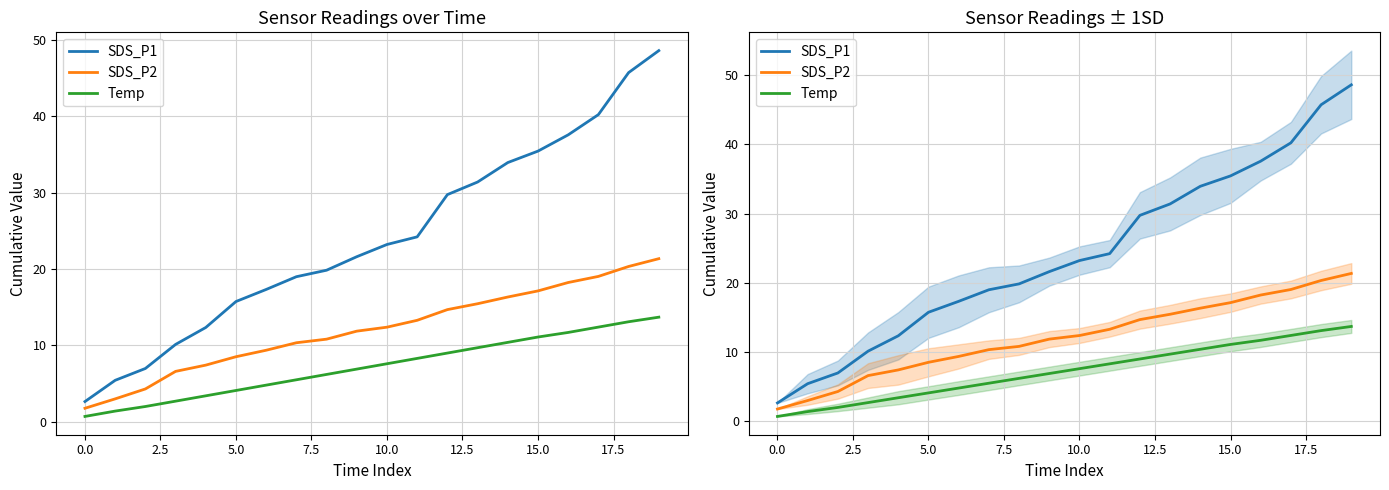

What is the minimum value shown in the chart?

0.7